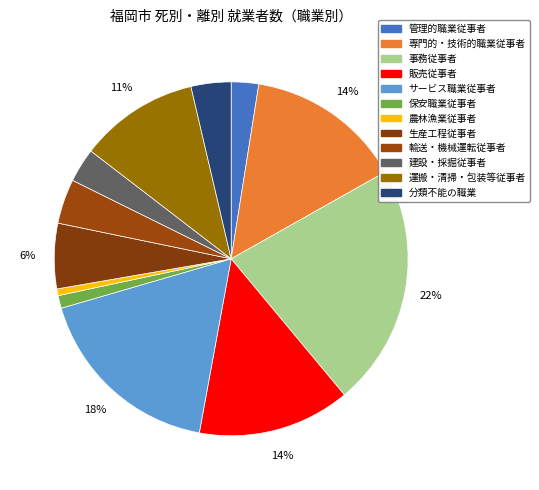

Count the number of slices in the pie.

12